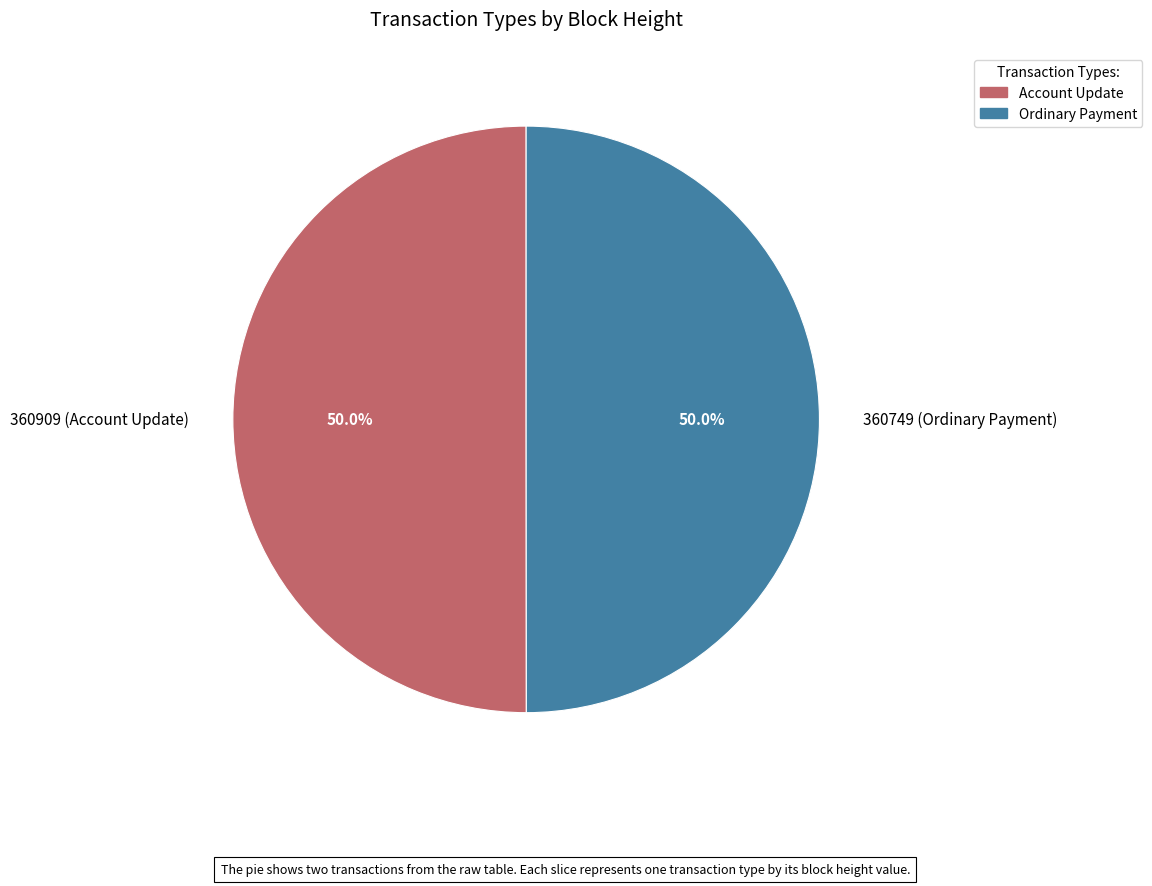

What is the ratio of the value at 360749 (Ordinary Payment) to the value at 360909 (Account Update)?

1.0